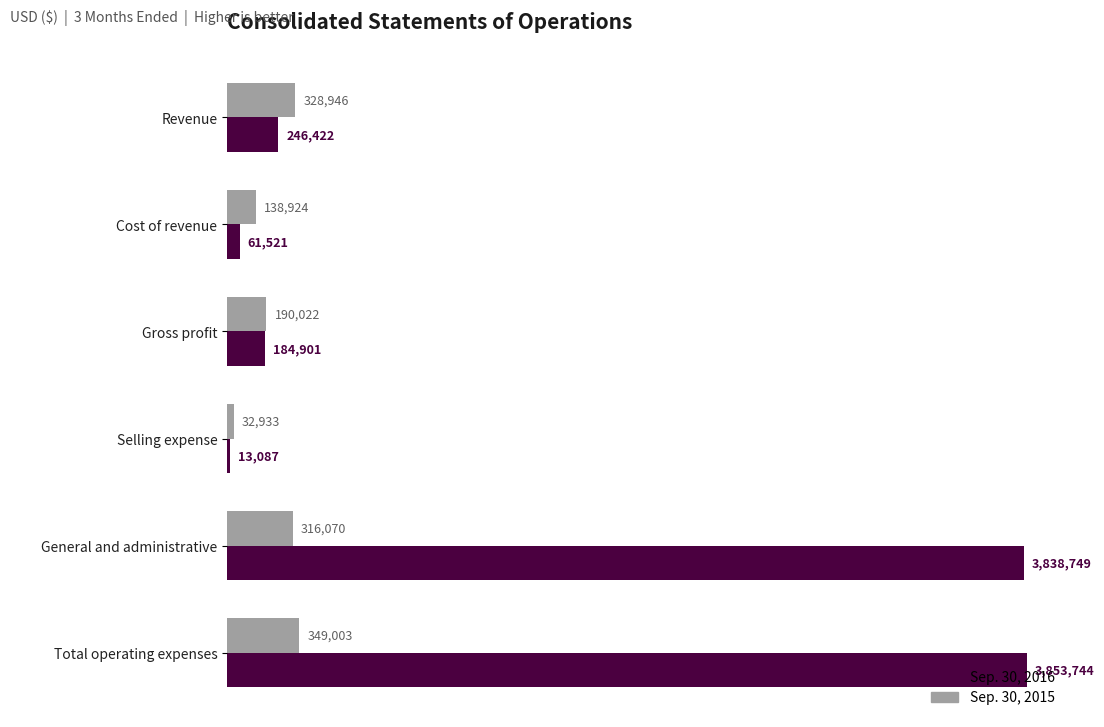

List the series in order of their overall mean, highest first.

Sep. 30, 2016, Sep. 30, 2015